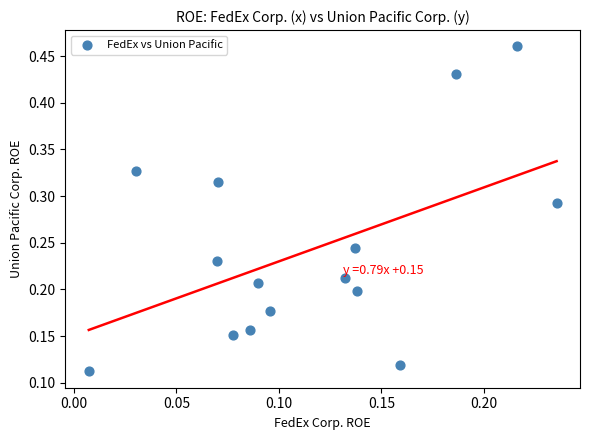

How many data points are displayed?

15